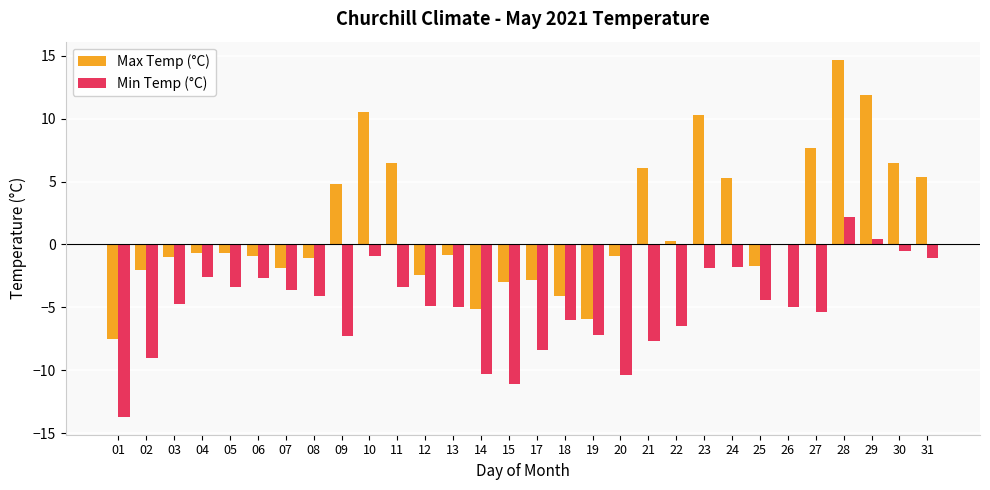

Read the Min Temp (°C) value at 13.

-5.0